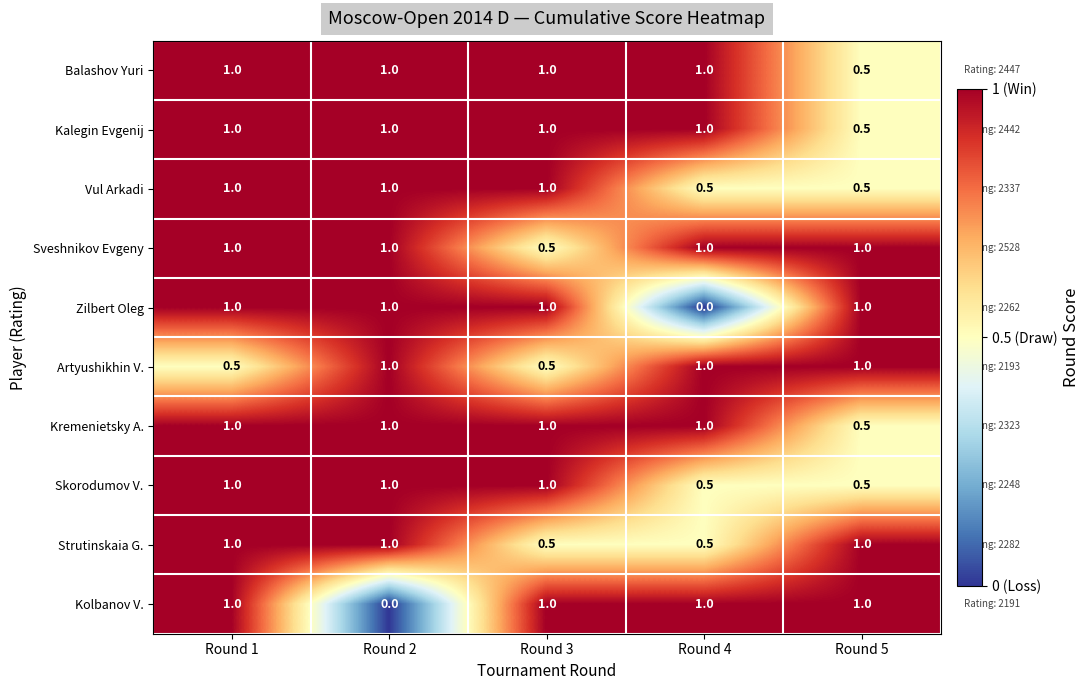

The value of Strutinskaia G. at Round 5 is 1.4. True or false?

False